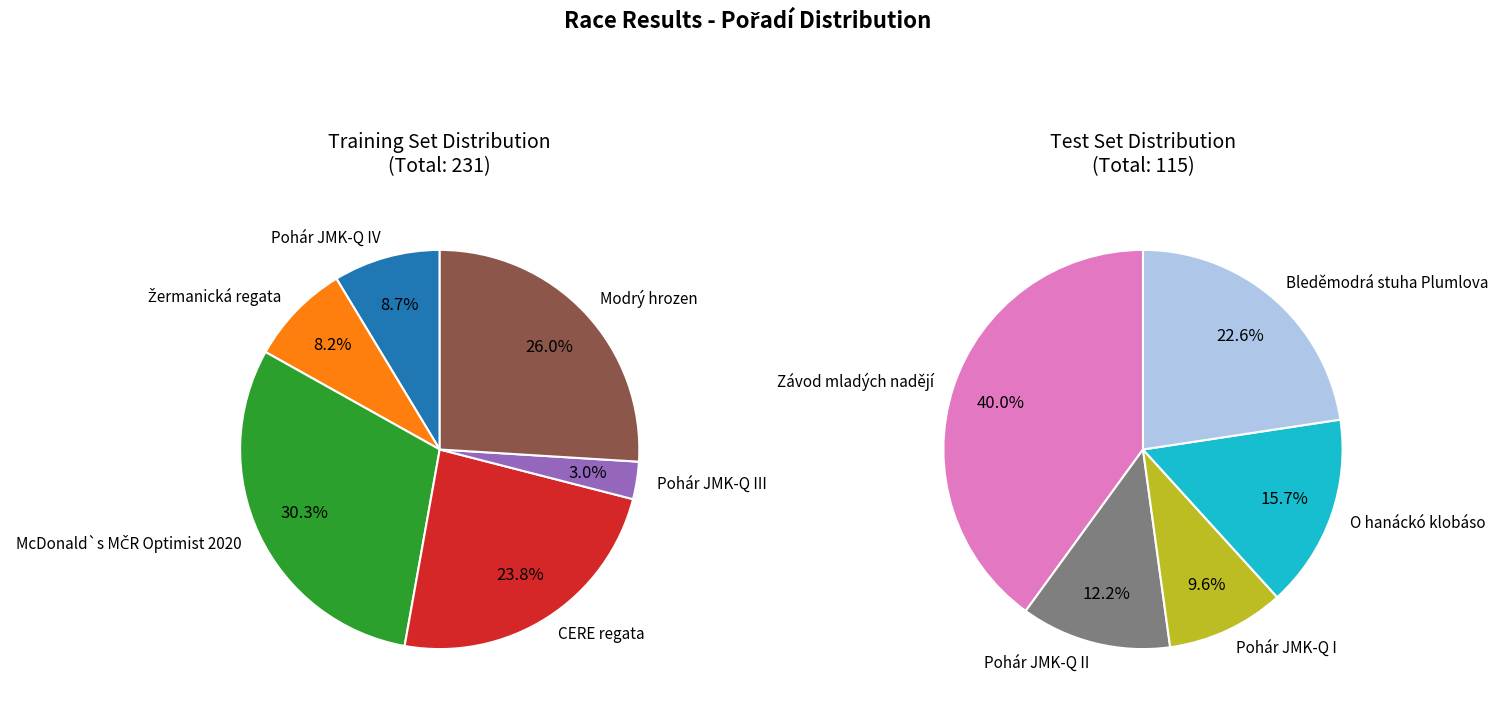

Is it true that 202008 is 2% of the pie?

False